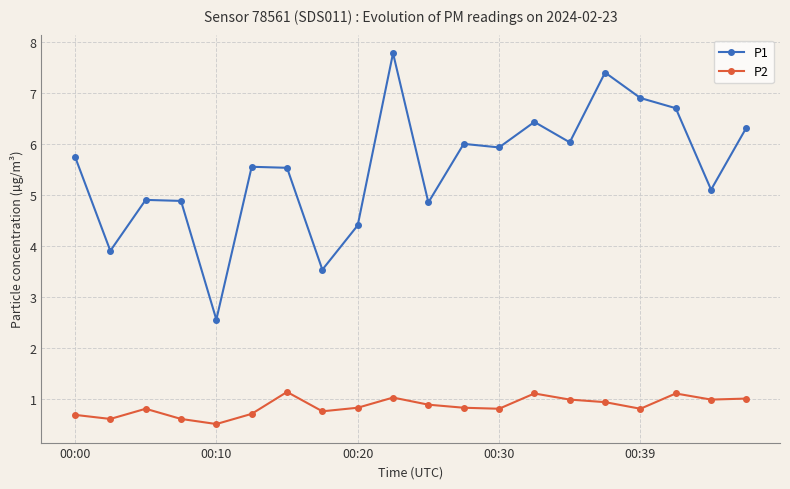

How many categories are shown in the chart?

20